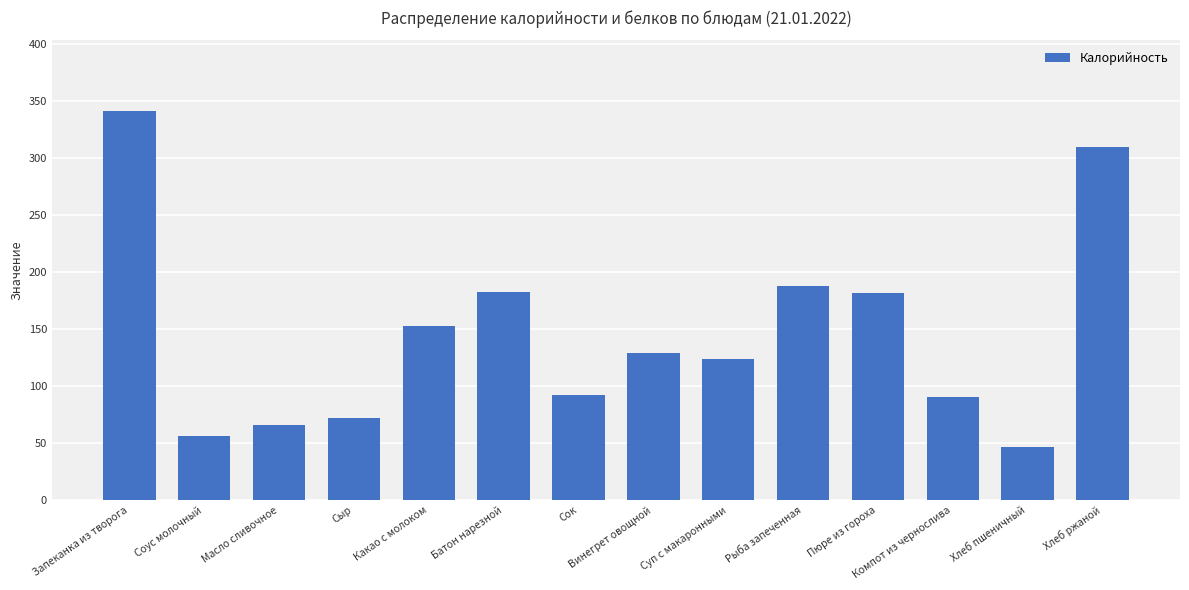

The value at Пюре из гороха is 182. True or false?

True